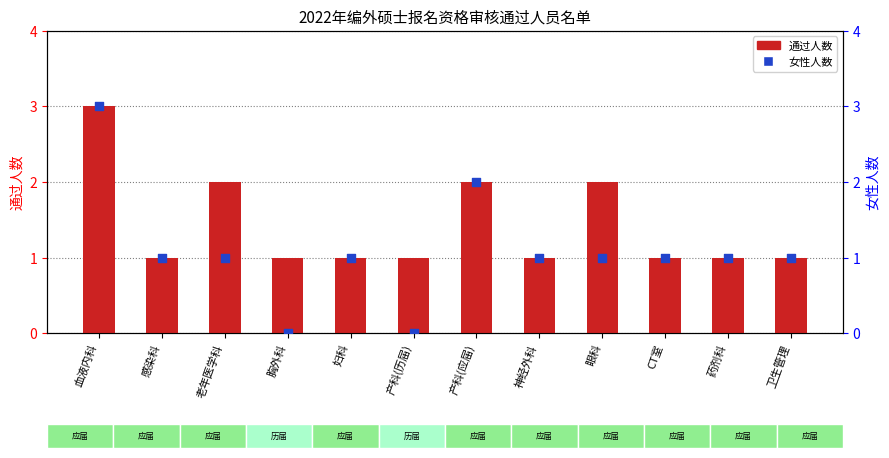

Which series has the widest spread of Y values?

女性人数